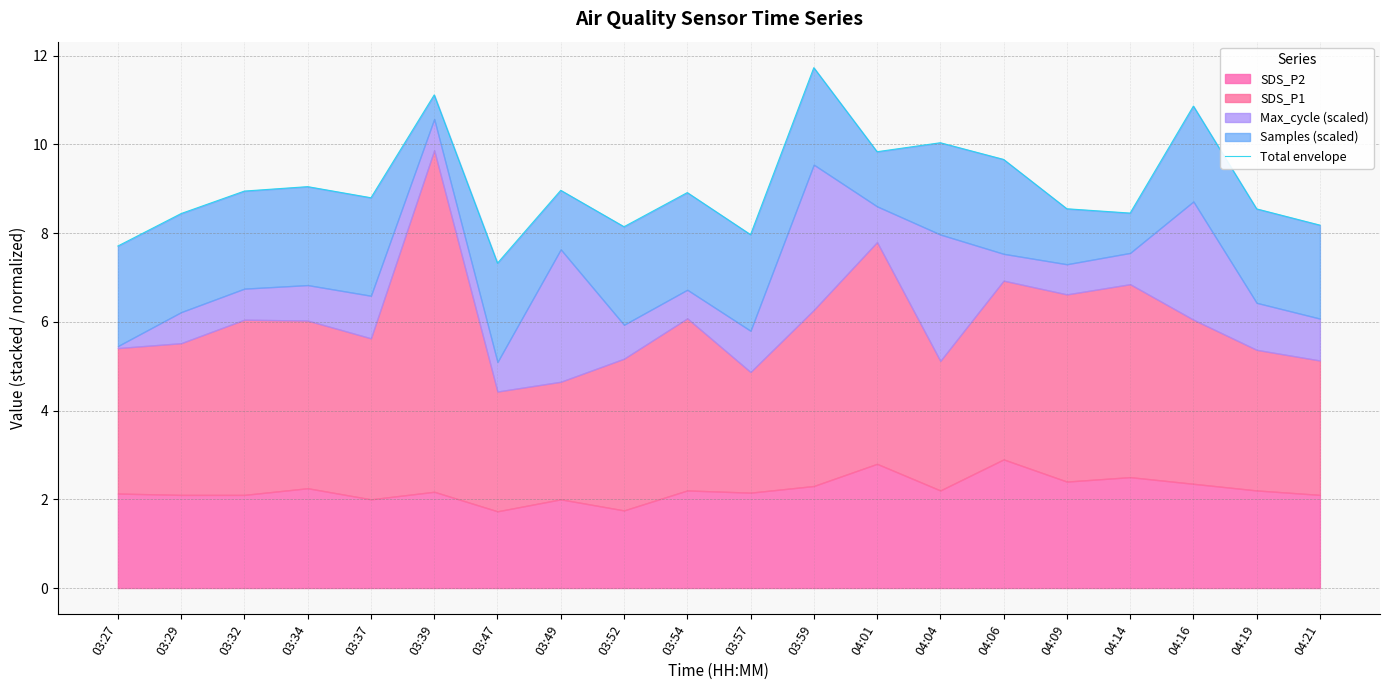

How many values exceed 8?

17